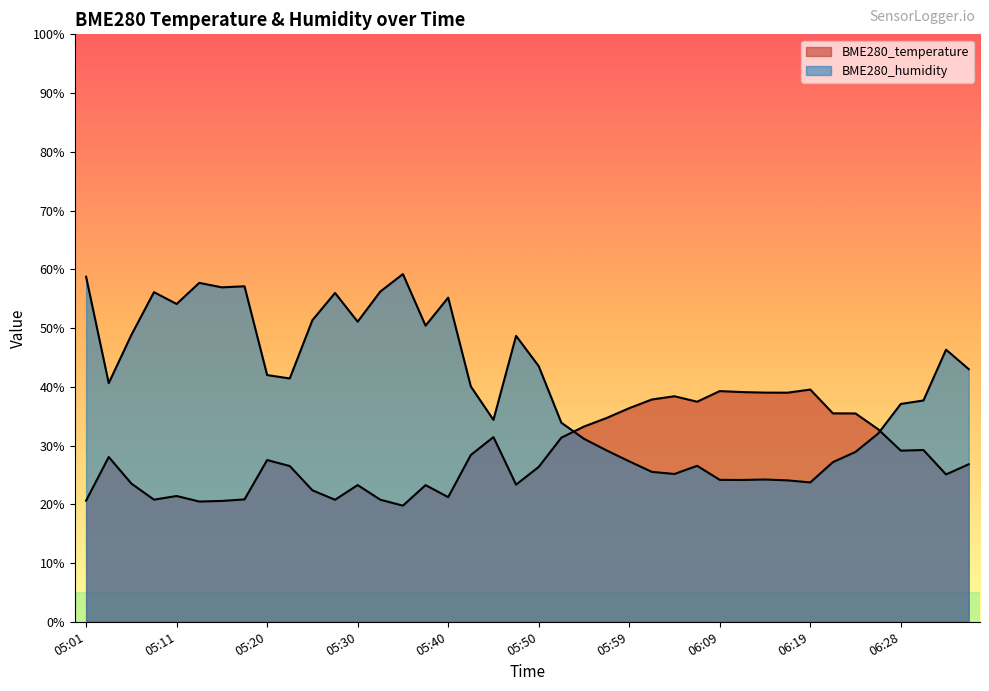

What is the value of the BME280_temperature point at the 16th from the left?

23.3